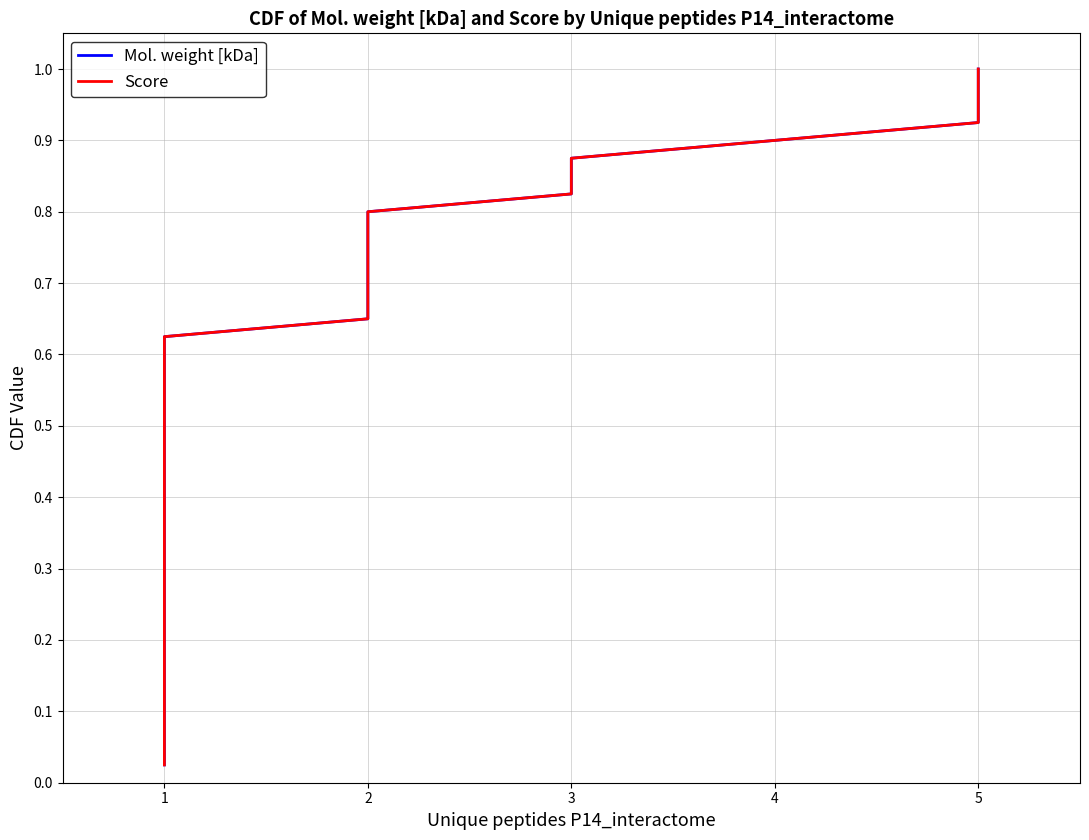

Reading left to right, extract all data points from this chart.

Mol. weight [kDa]: 0.0	0.1	0.1	0.1	0.1	0.1	0.2	0.2	0.2	0.2	0.3	0.3	0.3	0.3	0.4	0.4	0.4	0.5	0.5	0.5	0.5	0.6	0.6	0.6	0.6	0.7	0.7	0.7	0.7	0.8	0.8	0.8	0.8	0.8	0.9	0.9	0.9	0.9	1.0	1.0
Score: 0.0	0.1	0.1	0.1	0.1	0.1	0.2	0.2	0.2	0.2	0.3	0.3	0.3	0.3	0.4	0.4	0.4	0.5	0.5	0.5	0.5	0.6	0.6	0.6	0.6	0.7	0.7	0.7	0.7	0.8	0.8	0.8	0.8	0.8	0.9	0.9	0.9	0.9	1.0	1.0